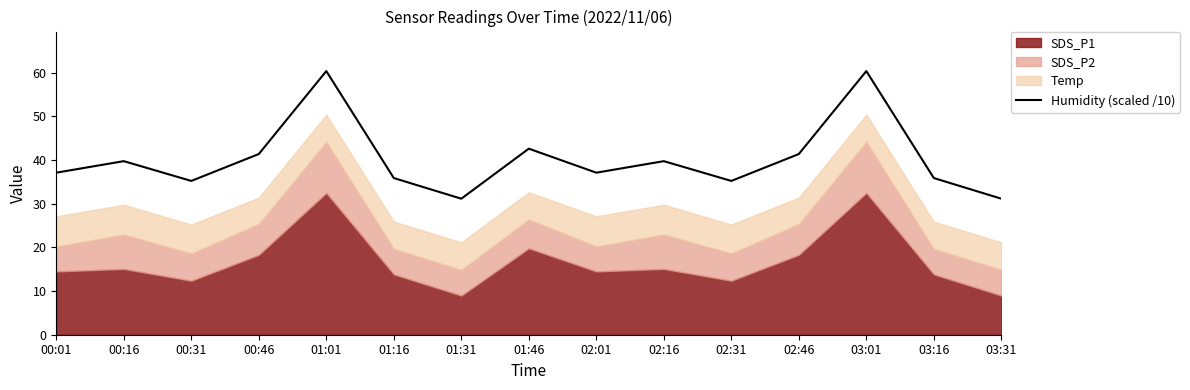

What is the maximum value shown in the chart?

60.4